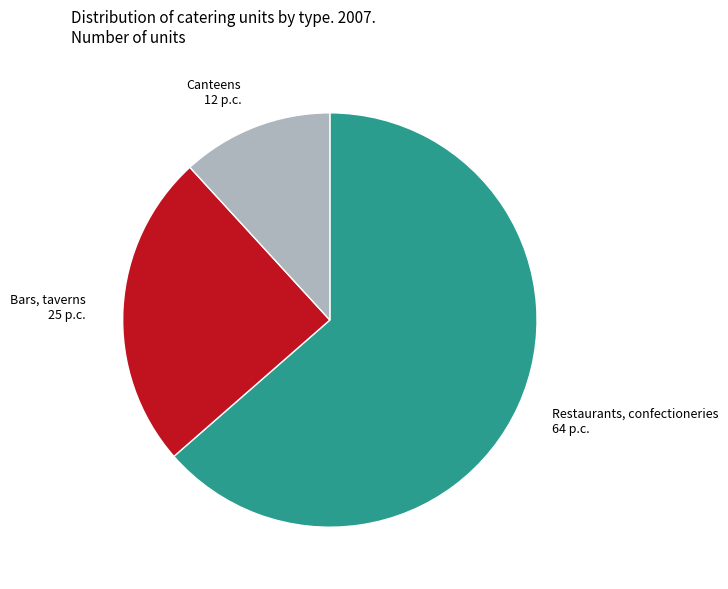

Does any single category account for the majority?

Yes